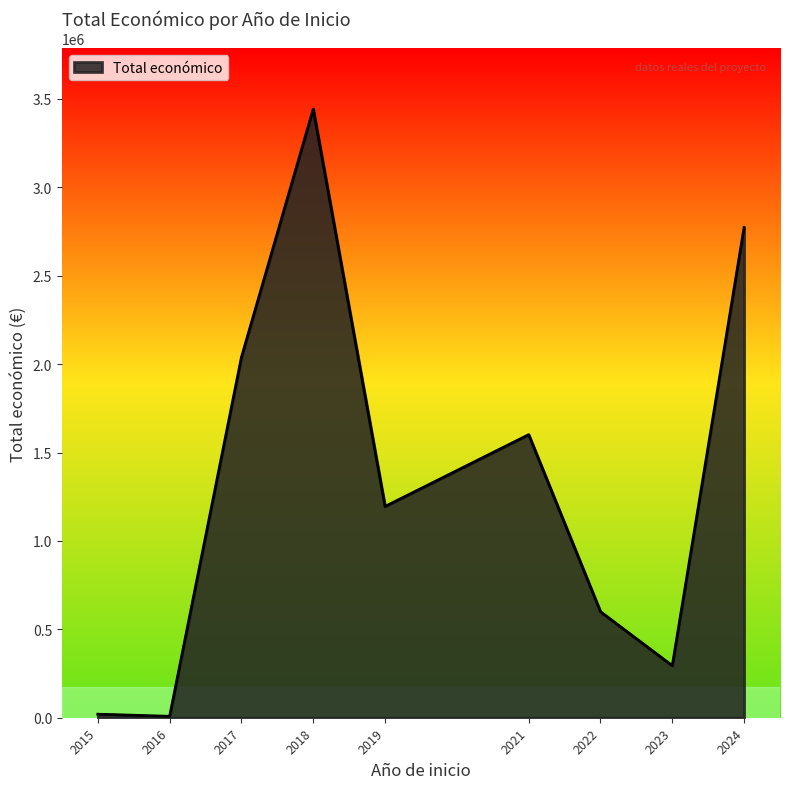

What is the difference between the maximum and minimum values?

3435254